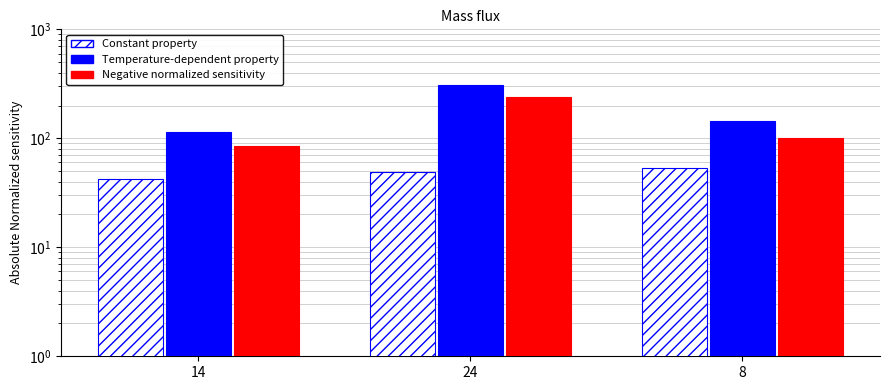

How many values in the Temperature-dependent property series are below 145?

1